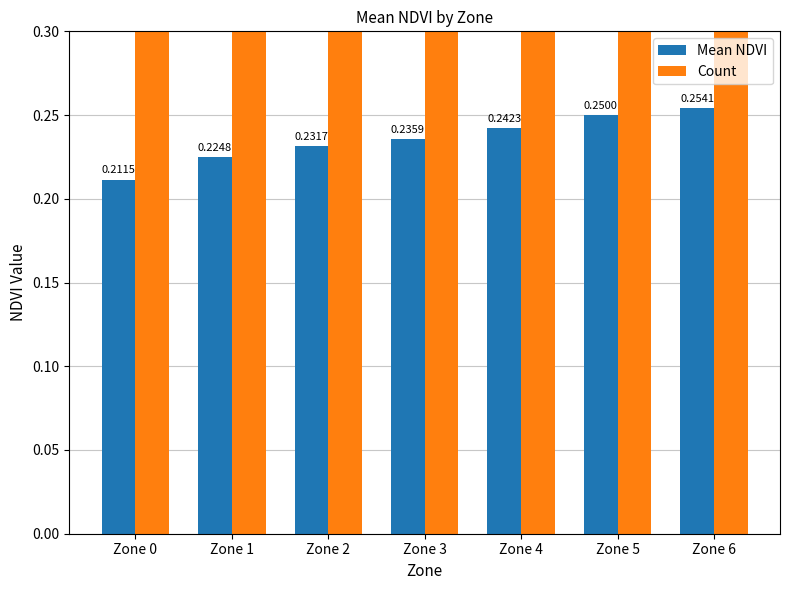

At how many categories does at least one series exceed 11?

1